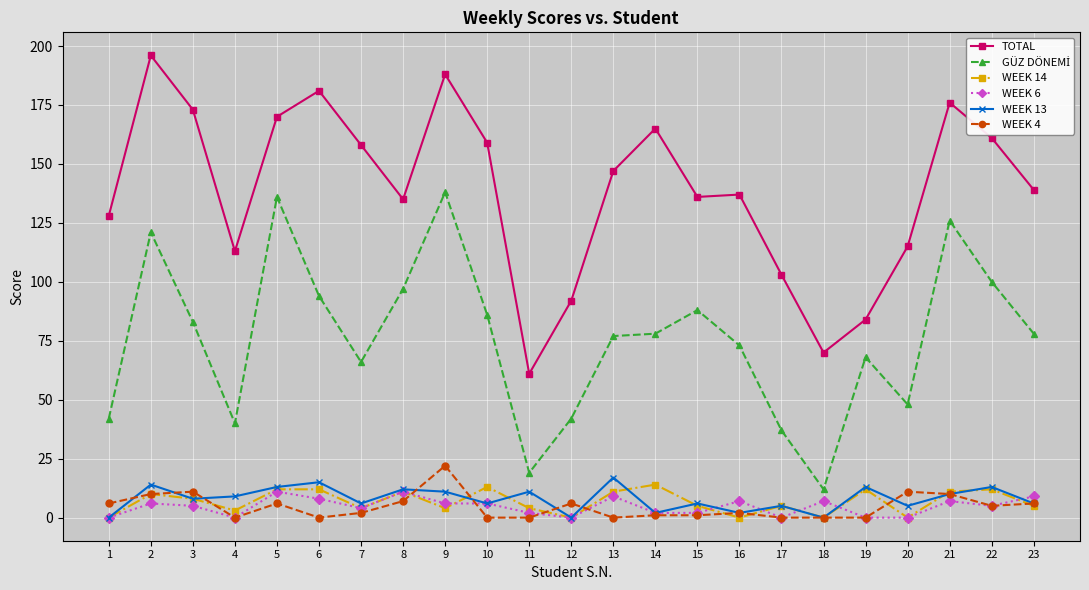

The value of TOTAL at 20 is 115. True or false?

True